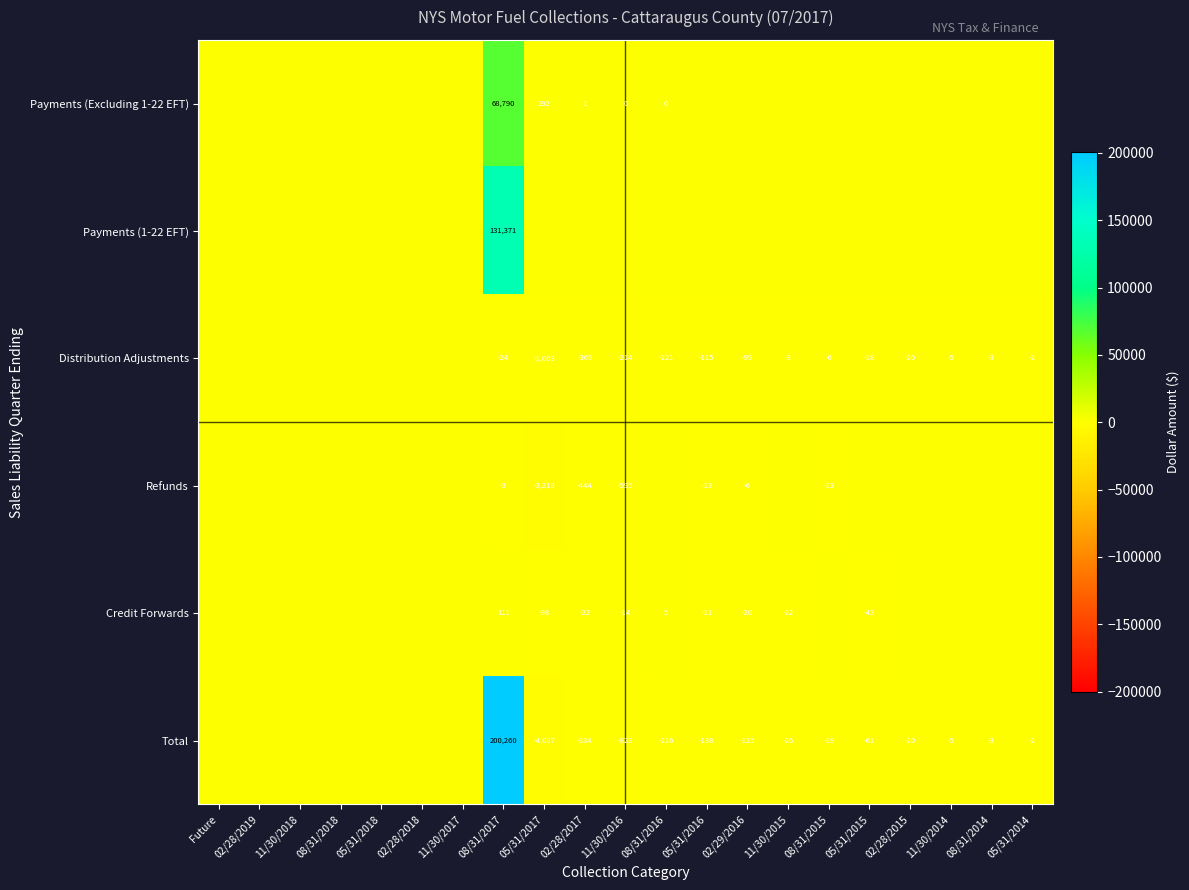

The value of Total at 08/31/2014 is -3. True or false?

True